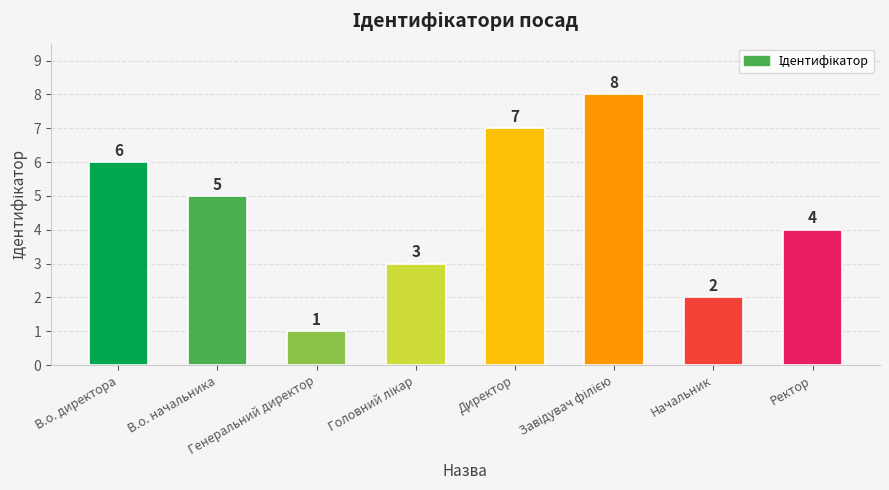

What is the value of the 2nd bar from the left?

5